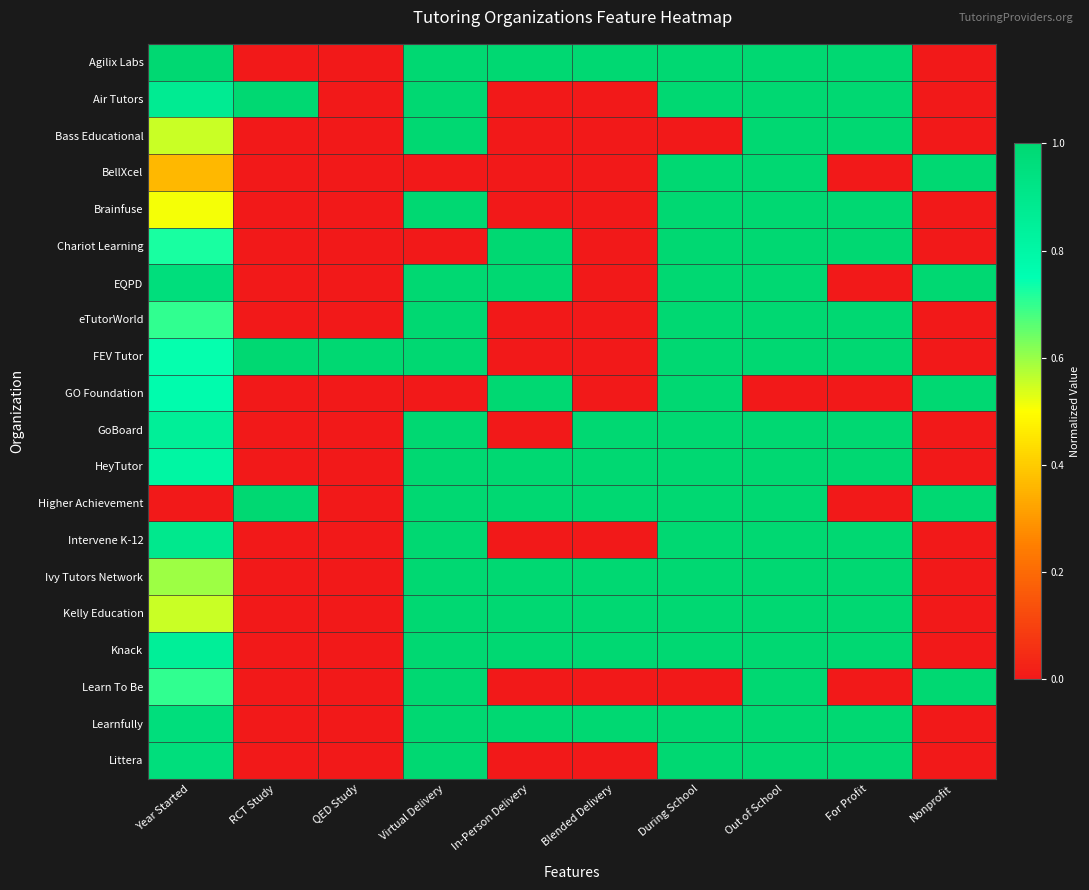

What is the maximum value shown in the chart?

1.0